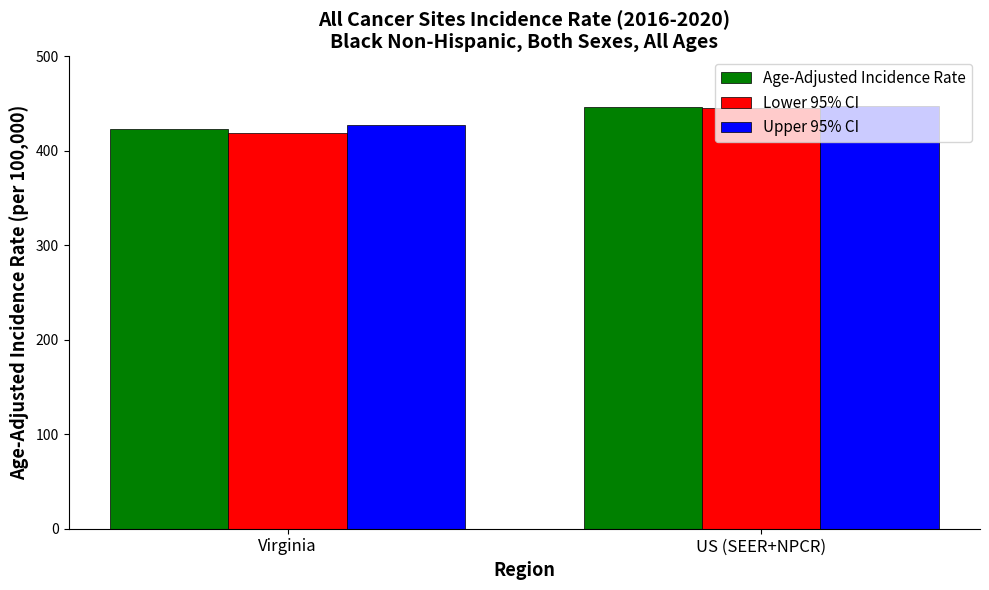

Which category has the highest value in the Upper 95% CI series?

US (SEER+NPCR)